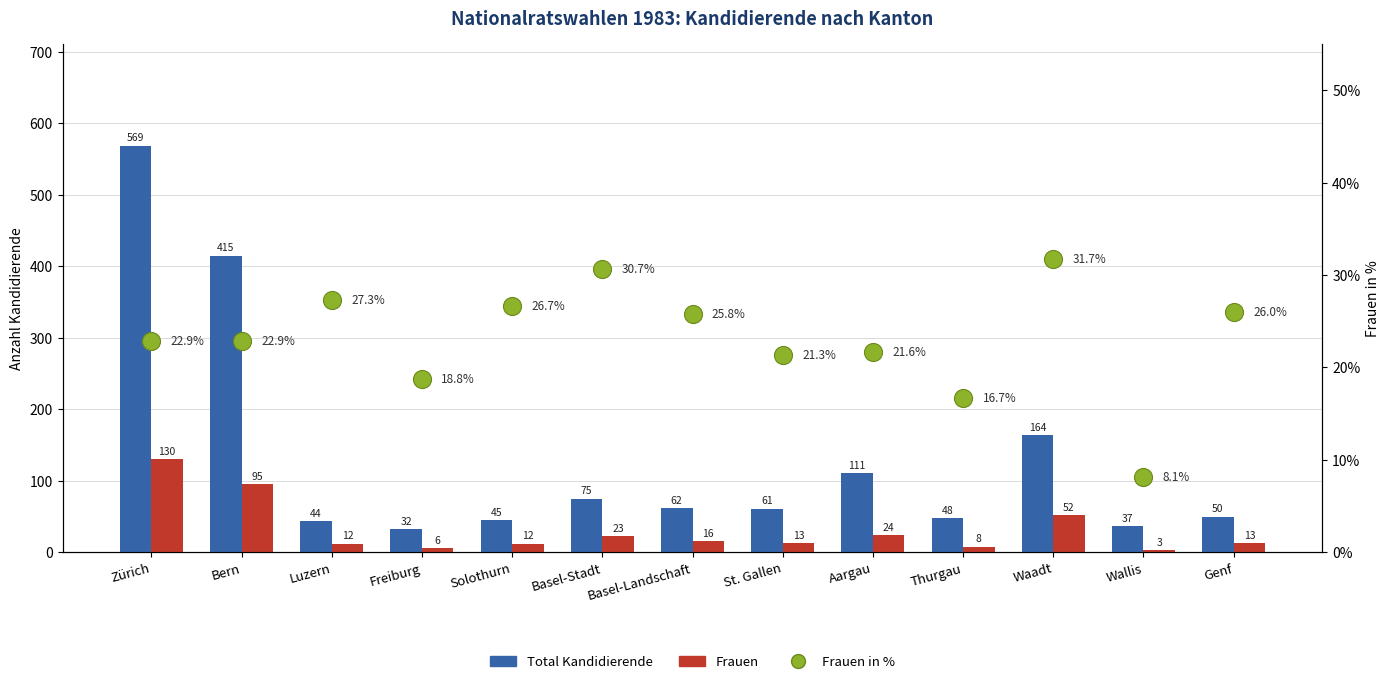

What are all the series names shown in the legend?

Total Kandidierende, Frauen, Frauen in %